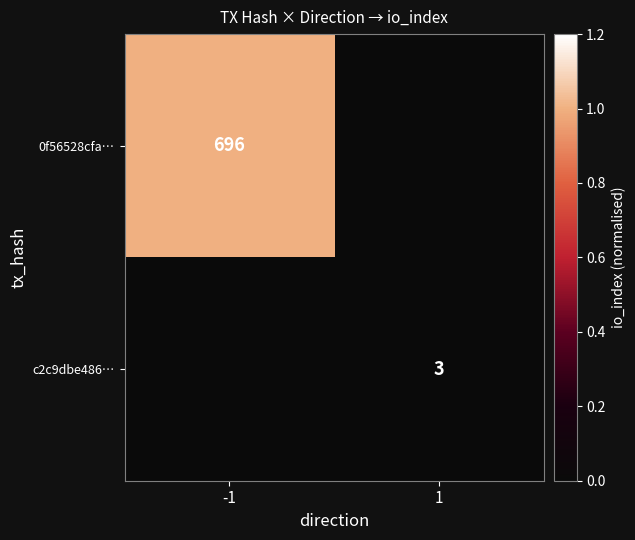

True or false: 0f56528cfa… has a value of 1.4 at -1.

False